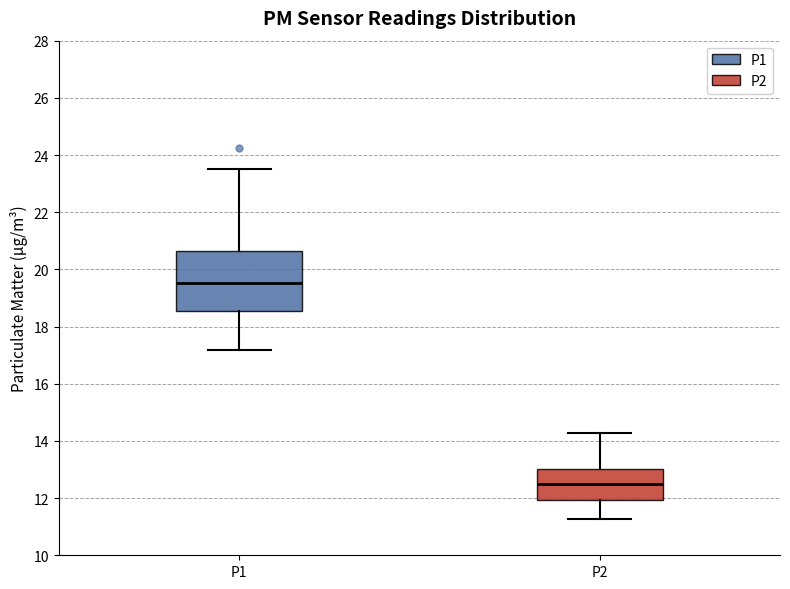

Which box is the tallest, from its lower edge to its upper edge?

P1